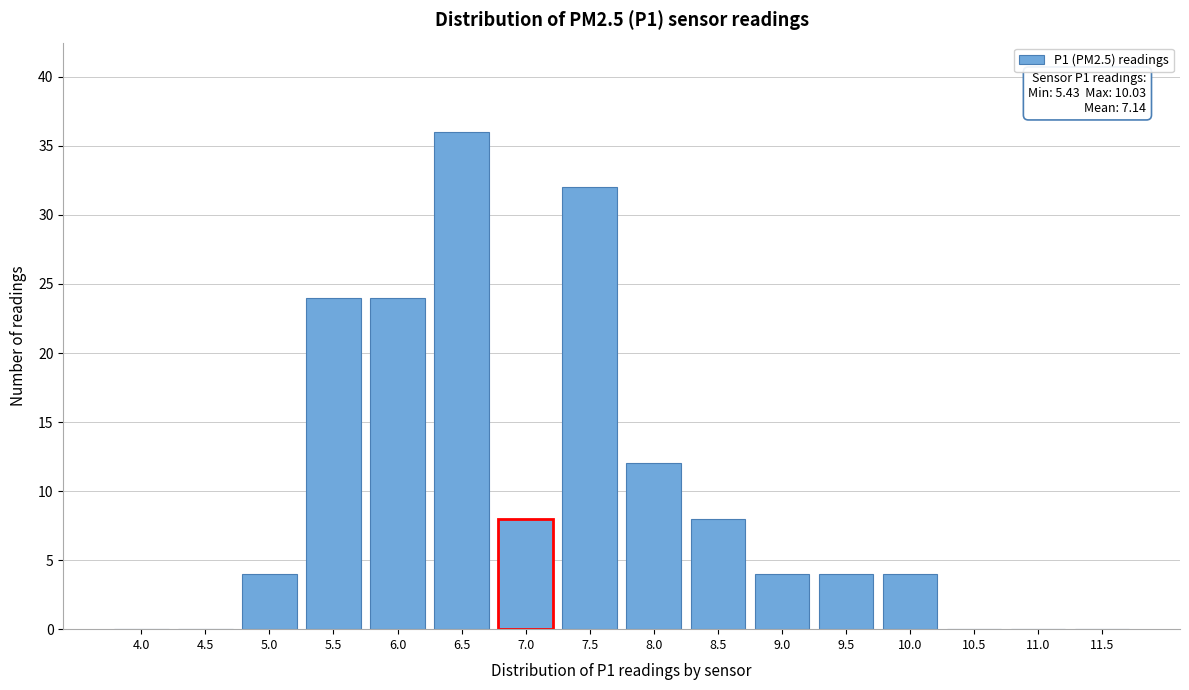

Reading left to right, what are all the values shown in this chart?

4.0=0	4.5=0	5.0=4	5.5=24	6.0=24	6.5=36	7.0=8	7.5=32	8.0=12	8.5=8	9.0=4	9.5=4	10.0=4	10.5=0	11.0=0	11.5=0